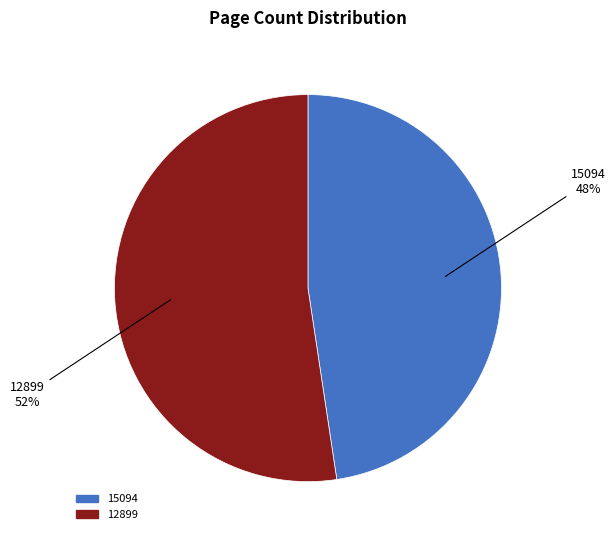

To the nearest percent, what is the combined percentage of 12899 and 15094?

100%